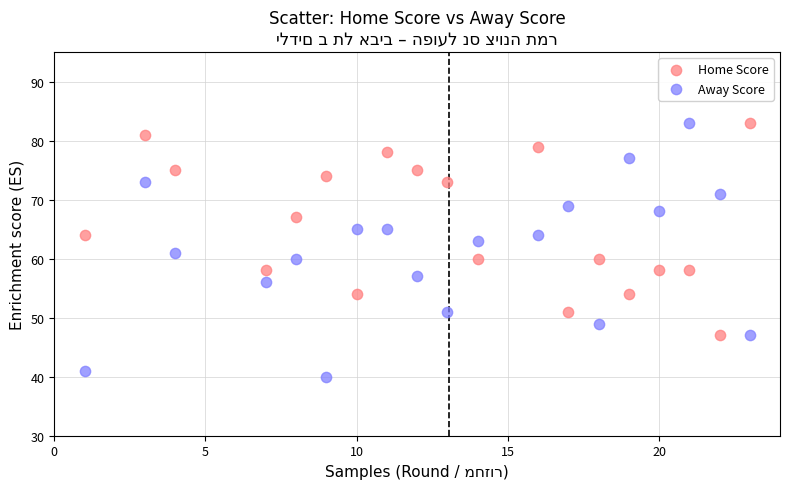

Which series contains the lowest Y value?

Away Score